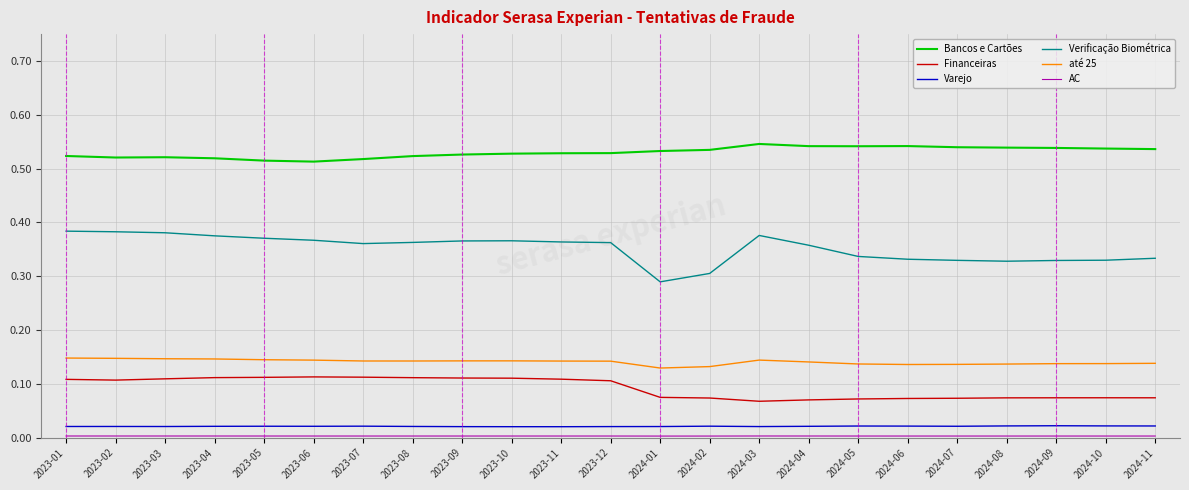

The até 25 series shows 0.2 at 2024-04. True or false?

False